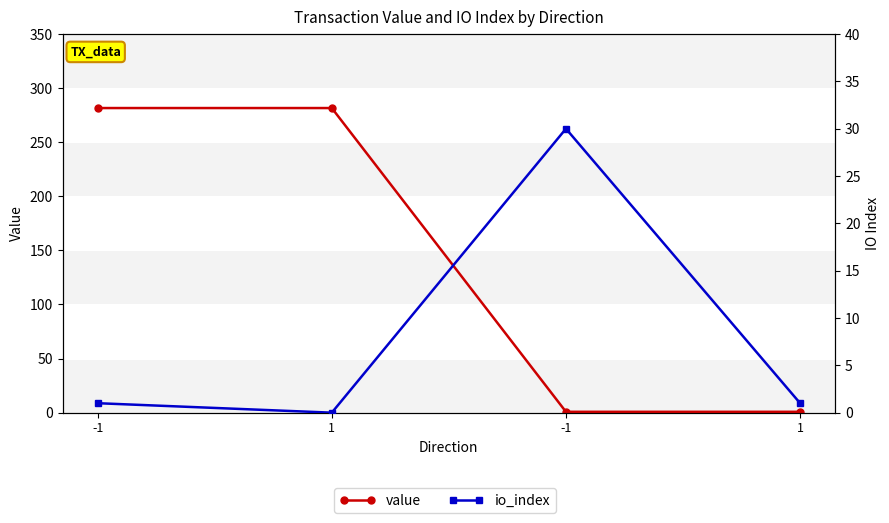

At which label is io_index closest to 15?

-1